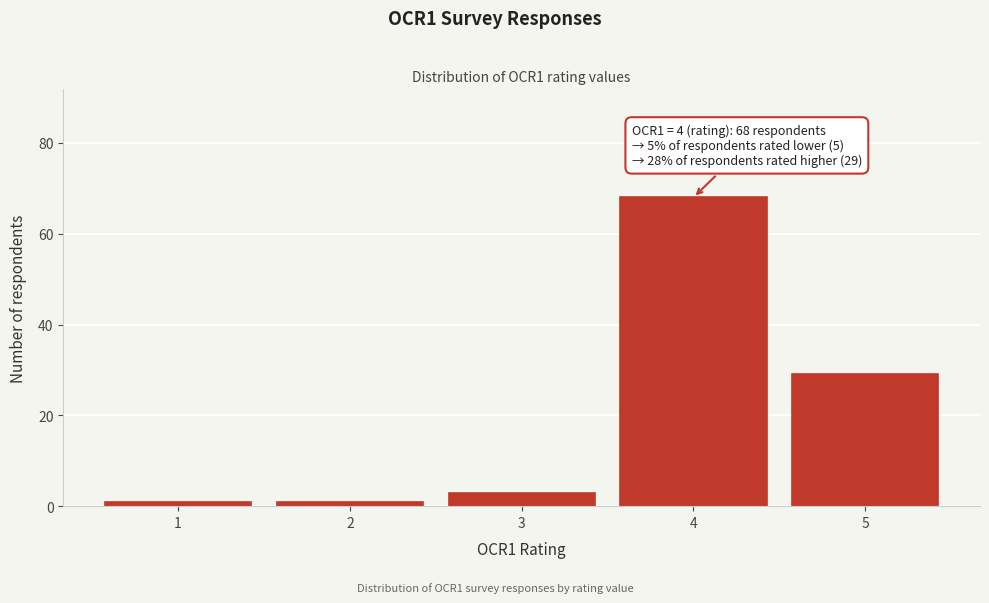

Reading right to left, list all the values displayed in this chart.

5=29	4=68	3=3	2=1	1=1